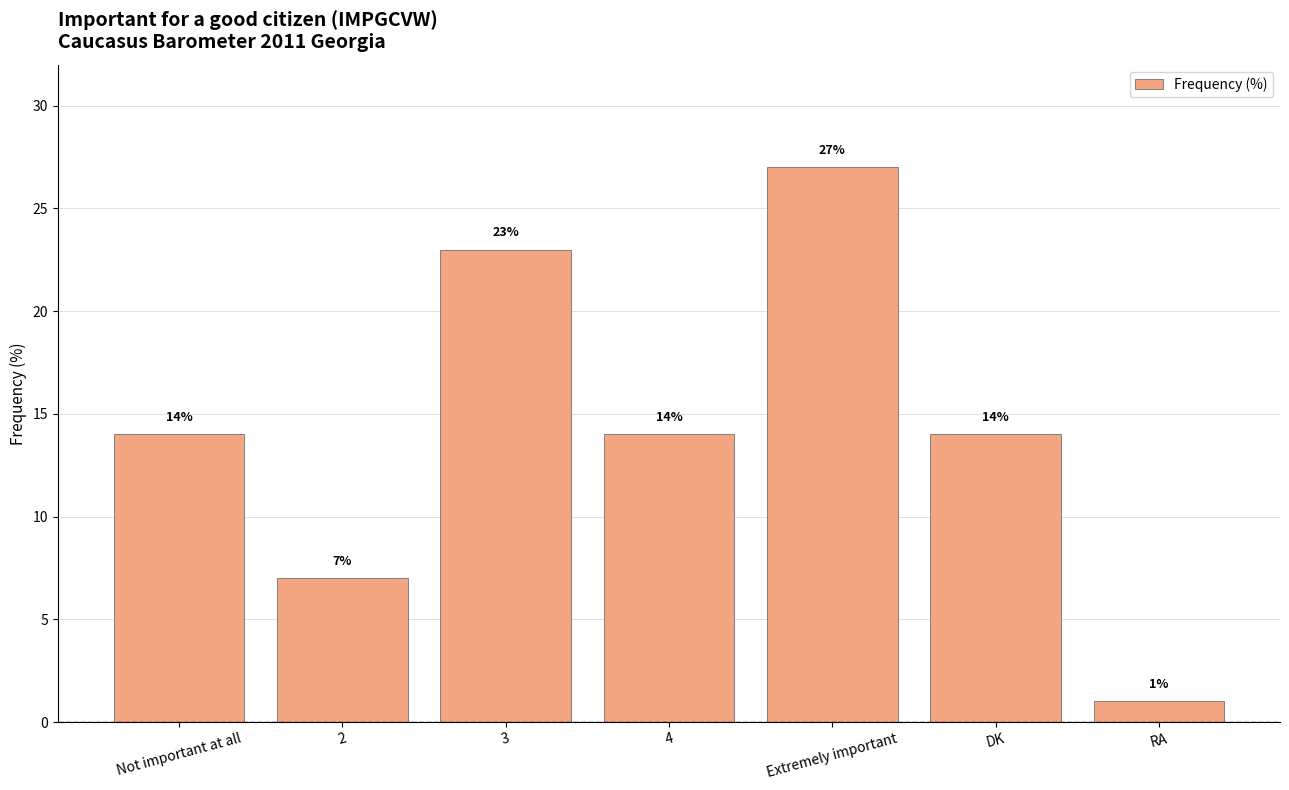

True or false: the data shows 27 at Extremely important.

True